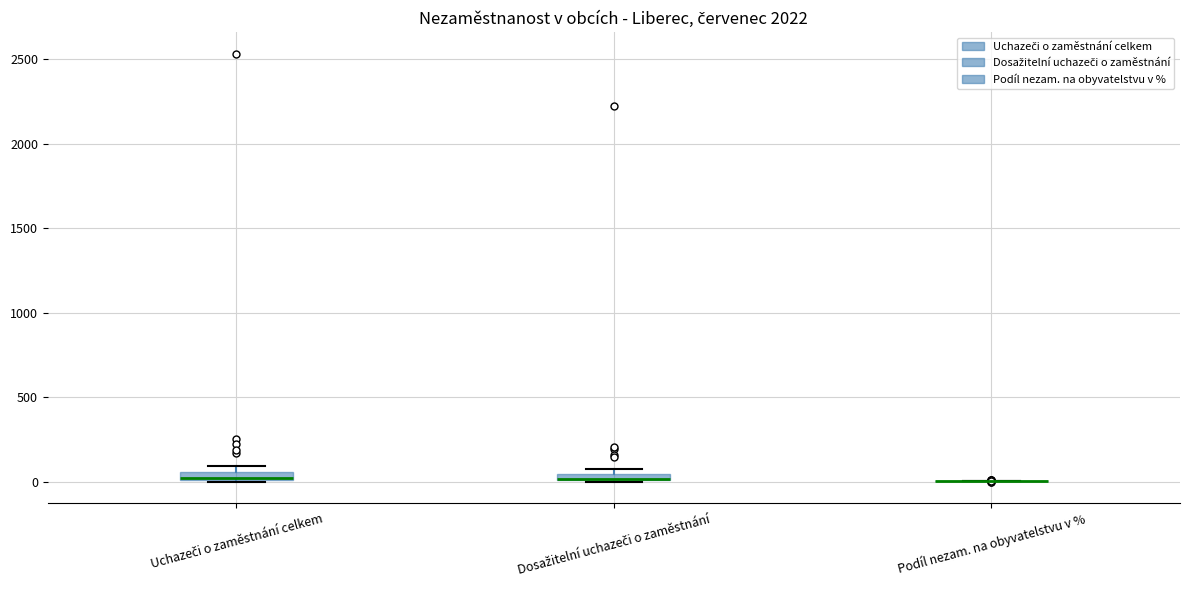

Where is the upper edge of the box for Uchazeči o zaměstnání celkem on the y-axis? The values are not printed on the chart, so give them approximately, as read against the axis.

50